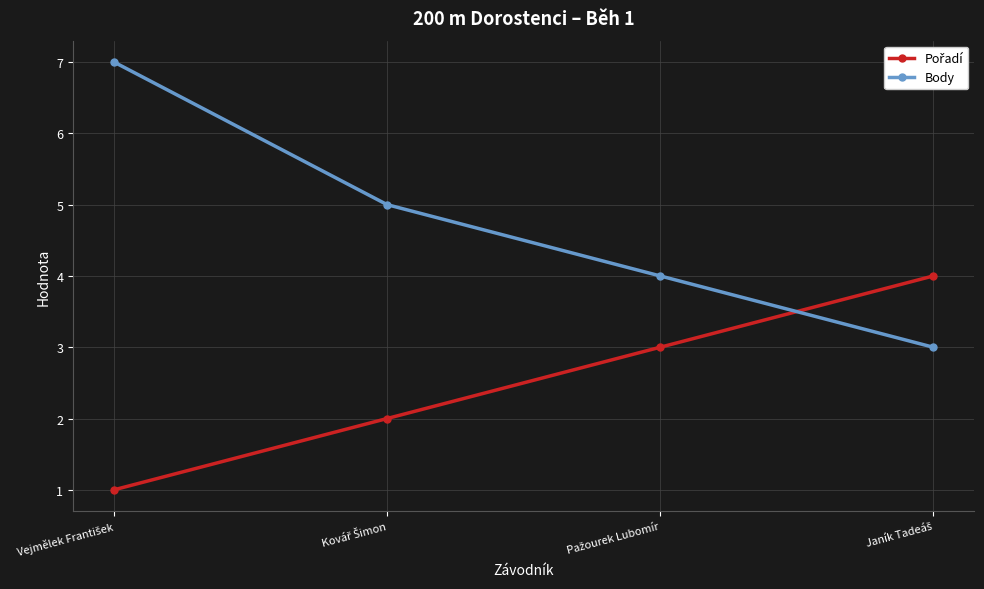

Which series has the largest total across all categories?

Body